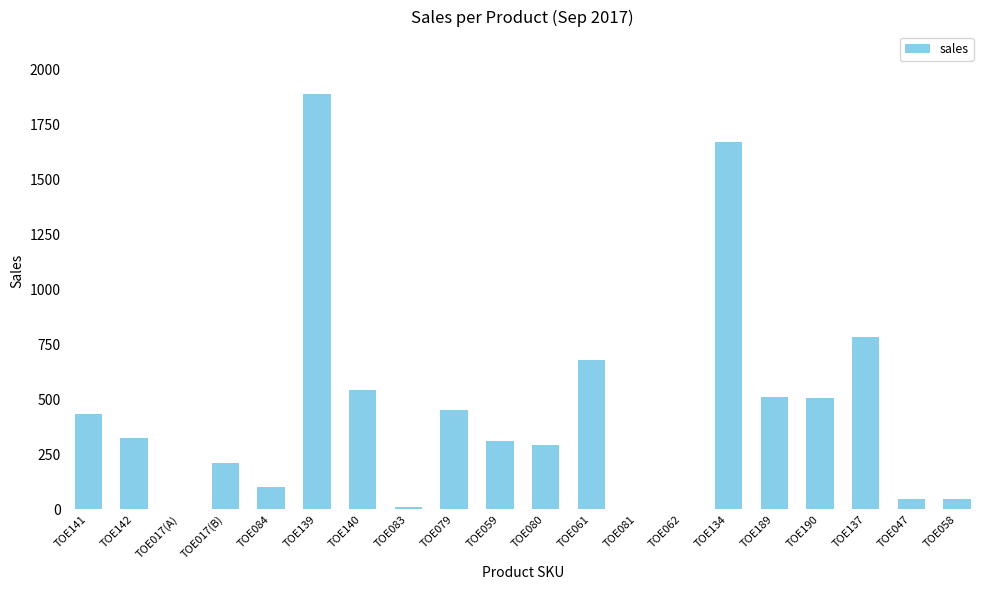

The chart shows a value of 451 at TOE079. True or false?

True